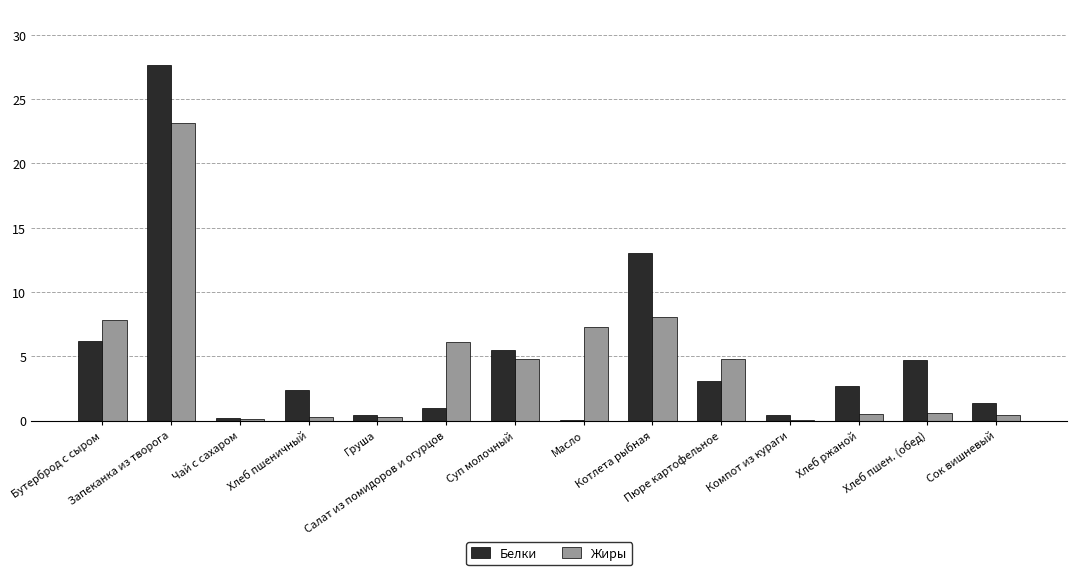

Is it true that Белки equals 3.3 at Хлеб пшен. (обед)?

False